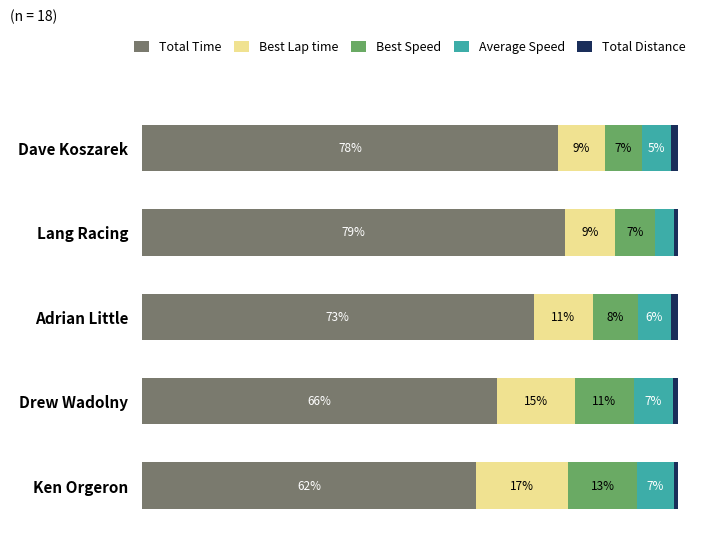

What is the maximum value for Total Time?

78.8